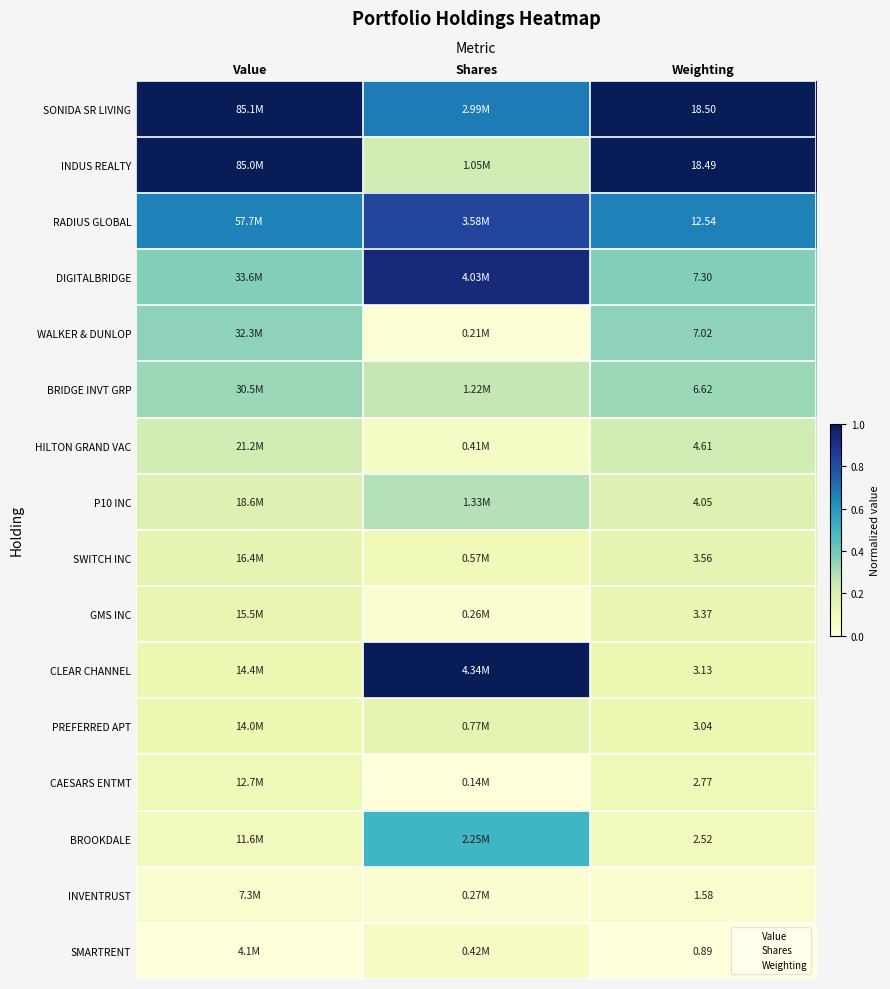

List the series in order of their peak value, highest first.

SONIDA SR LIVING, CLEAR CHANNEL, INDUS REALTY, DIGITALBRIDGE, RADIUS GLOBAL, BROOKDALE, WALKER & DUNLOP, BRIDGE INVT GRP, P10 INC, HILTON GRAND VAC, SWITCH INC, PREFERRED APT, GMS INC, CAESARS ENTMT, SMARTRENT, INVENTRUST